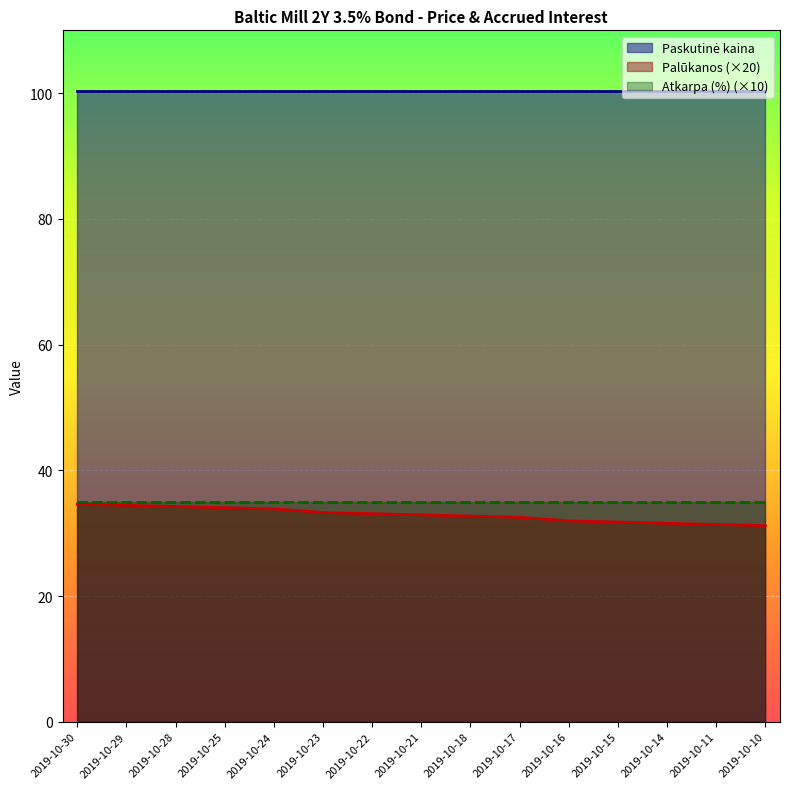

What is the difference between the highest and lowest values at 2019-10-21?

67.5